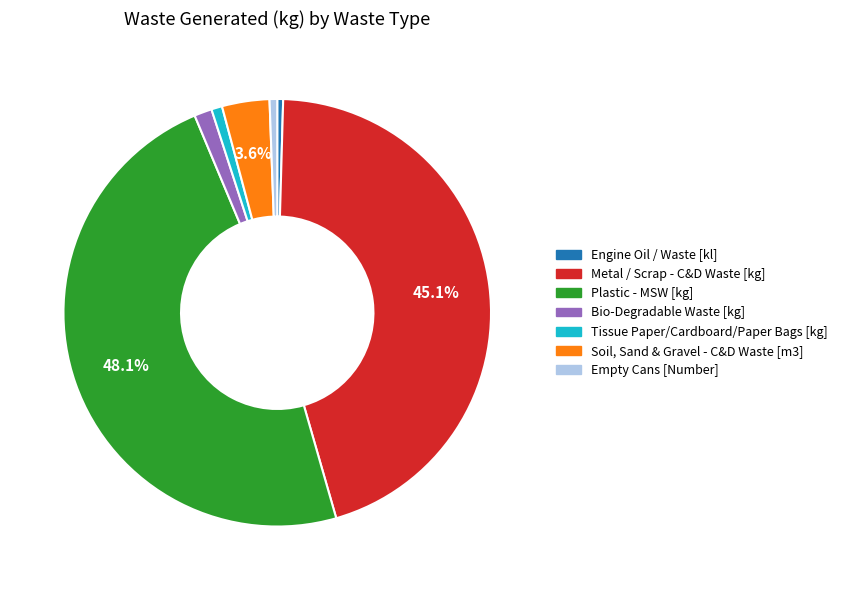

Is there any slice that represents more than half of the pie?

No